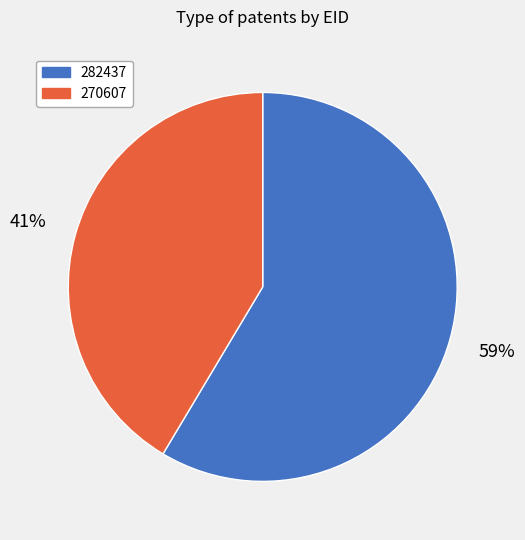

To the nearest percent, what is the combined percentage of 282437 and 270607?

100%